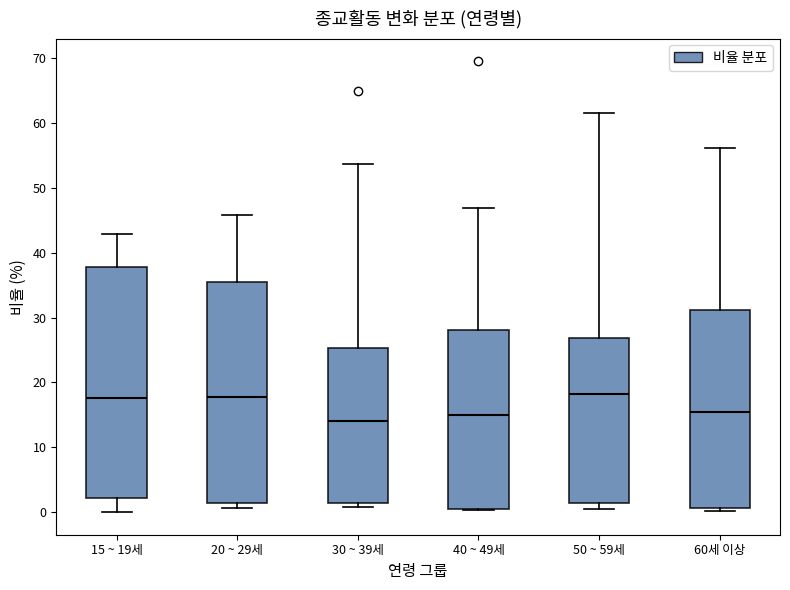

Comparing the boxes themselves (not the whiskers), which one is the tallest?

15 ~ 19세